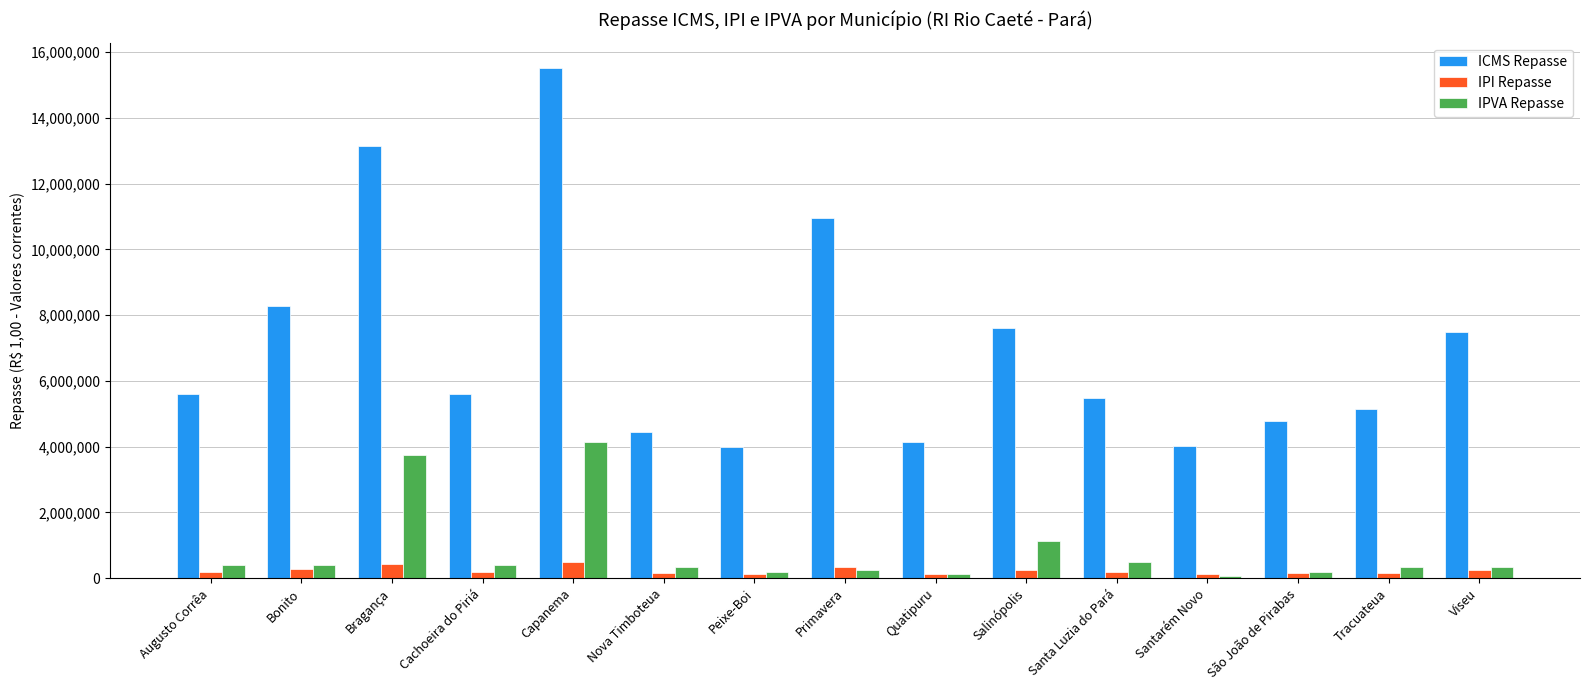

Which series has the largest total across all categories?

ICMS Repasse